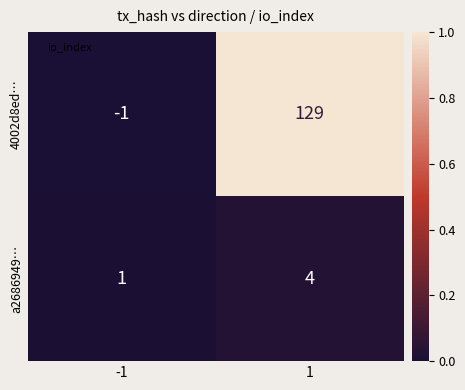

Rank the series by their maximum value, from lowest to highest.

a2686949…, 4002d8ed…